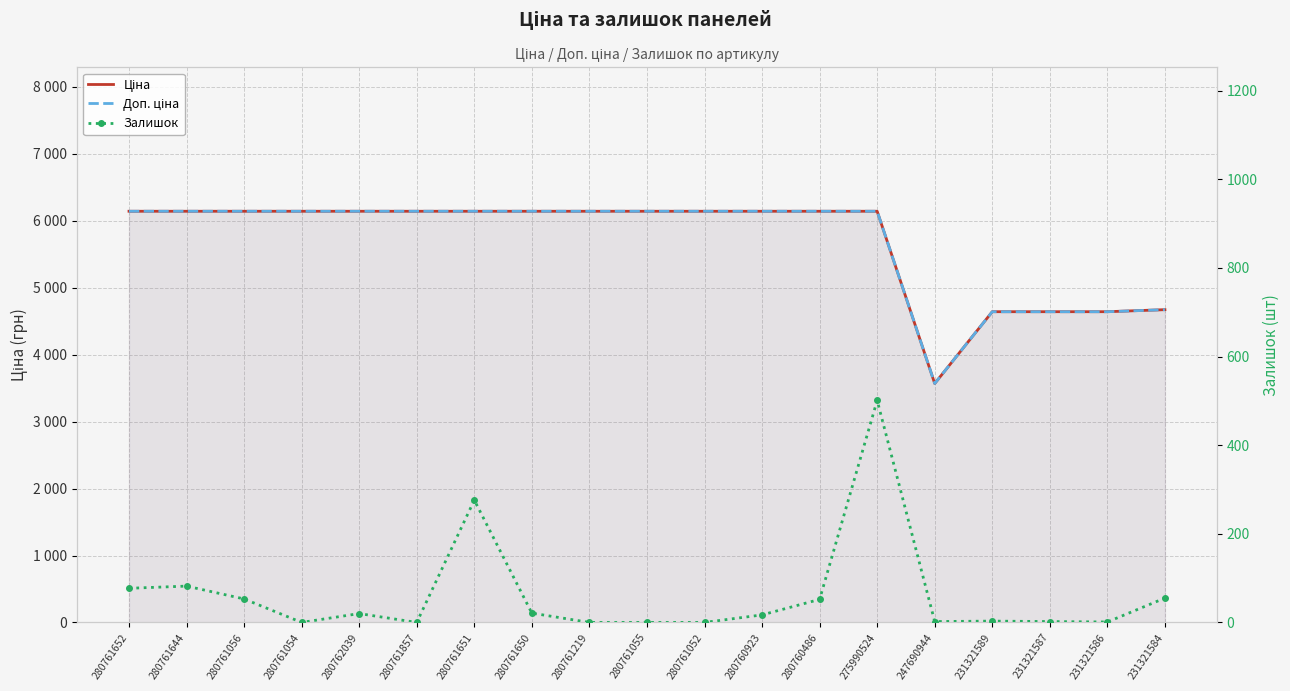

Reading left to right, transcribe all the data shown in this chart.

Ціна: 6143.2	6143.2	6143.2	6143.2	6143.2	6143.2	6143.2	6143.2	6143.2	6143.2	6143.2	6143.2	6143.2	6143.2	3569.6	4642.5	4642.5	4642.5	4672.9
Доп. ціна: 6143.2	6143.2	6143.2	6143.2	6143.2	6143.2	6143.2	6143.2	6143.2	6143.2	6143.2	6143.2	6143.2	6143.2	3569.6	4642.0	4642.0	4642.0	4673.0
Залишок: 77.0	82.0	53.0	0.0	20.0	0.0	276.0	21.0	0.0	0.0	0.0	17.0	52.0	501.0	2.0	3.0	2.0	1.0	55.0